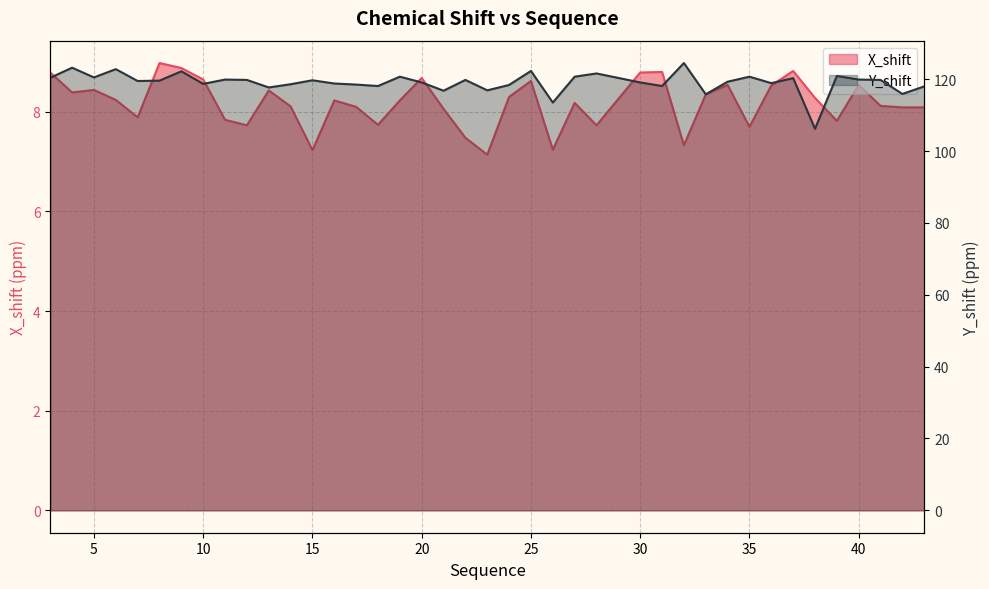

Reading left to right, list all the values displayed in this chart.

X_shift: 3=8.8	4=8.4	5=8.4	6=8.2	7=7.9	8=9.0	9=8.9	10=8.7	11=7.8	12=7.7	13=8.4	14=8.1	15=7.2	16=8.2	17=8.1	18=7.7	19=8.2	20=8.7	21=8.1	22=7.5	23=7.1	24=8.3	25=8.6	26=7.2	27=8.2	28=7.7	30=8.8	31=8.8	32=7.3	33=8.3	34=8.5	35=7.7	36=8.5	37=8.8	38=8.3	39=7.8	40=8.5	41=8.1	42=8.1	43=8.1
Y_shift: 3=120.4	4=123.2	5=120.5	6=122.8	7=119.5	8=119.6	9=122.2	10=118.7	11=119.9	12=119.8	13=117.7	14=118.6	15=119.7	16=118.8	17=118.5	18=118.1	19=120.7	20=119.1	21=116.8	22=119.8	23=116.9	24=118.4	25=122.3	26=113.5	27=120.7	28=121.6	30=119.1	31=118.1	32=124.5	33=115.8	34=119.3	35=120.7	36=118.9	37=120.3	38=106.2	39=120.9	40=119.9	41=119.8	42=115.9	43=118.0